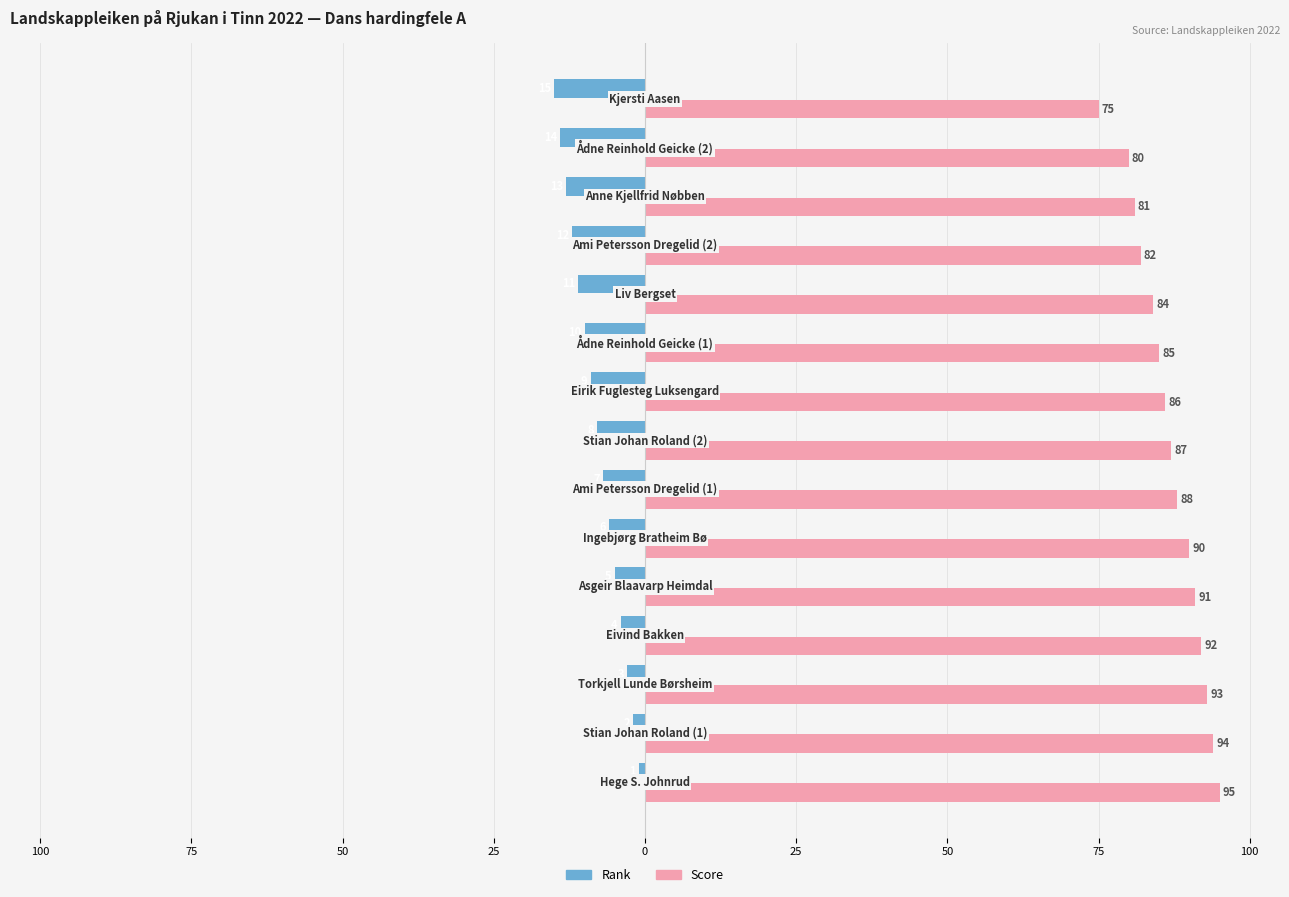

What are all the series names shown in the legend?

Rank, Score